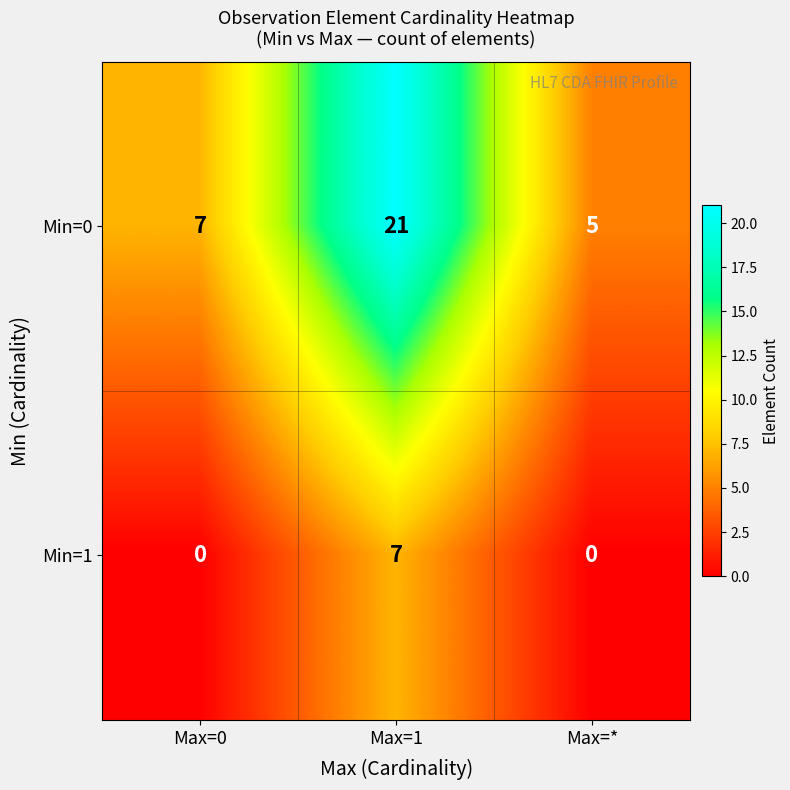

What is the difference between the maximum and minimum values in the Min=0 series?

16